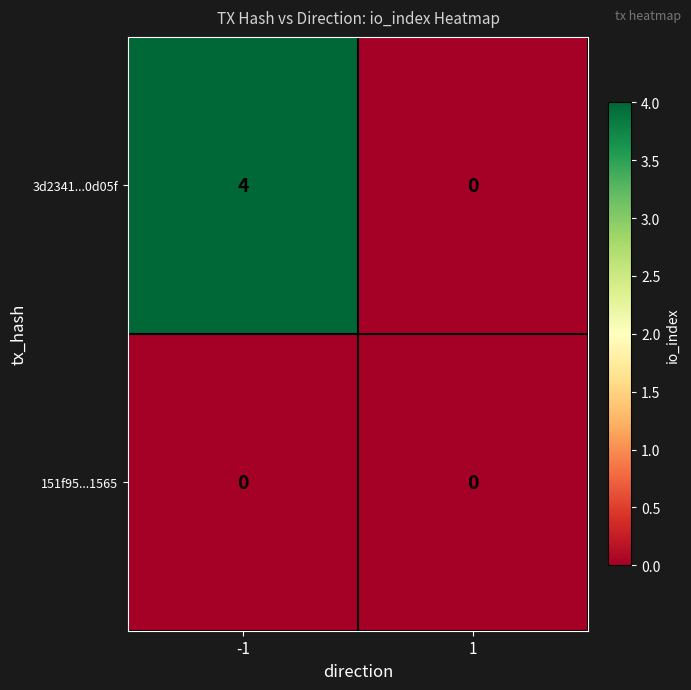

Which category has the highest value across all series?

-1